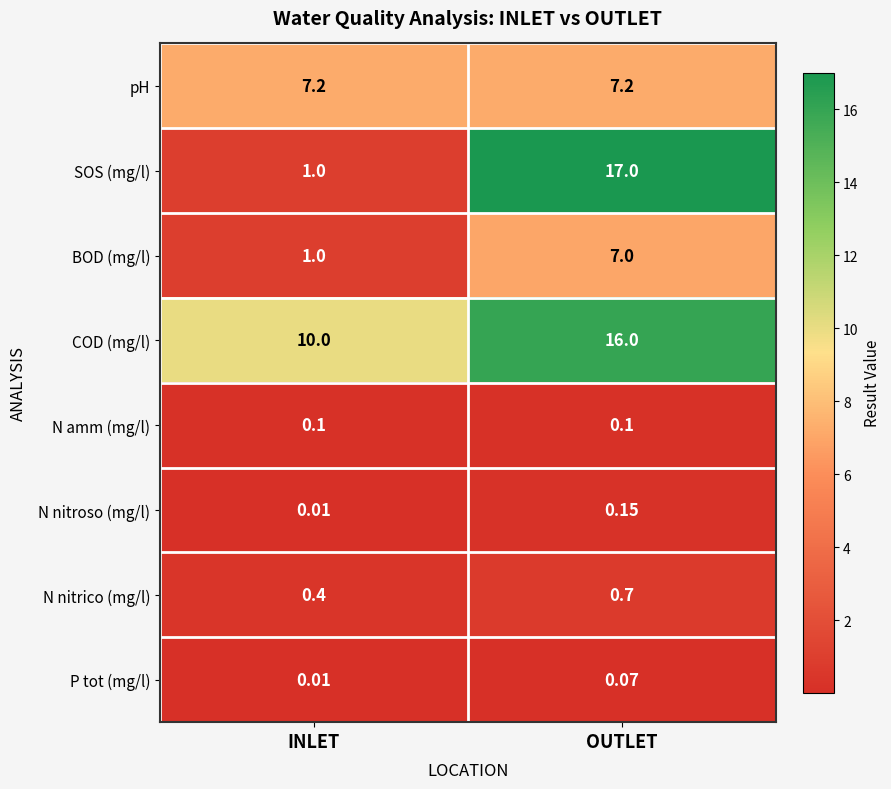

List the labels in order of SOS (mg/l) value, smallest first.

INLET, OUTLET